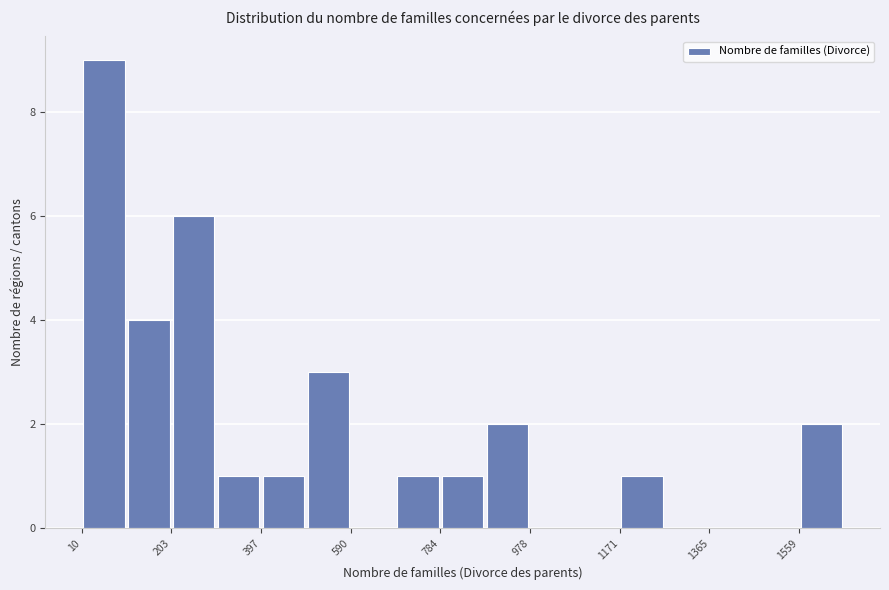

Reading left to right, list every bar in this chart as the range it spans on the x-axis followed by its height. Neither the bar edges nor the heights are printed on the chart, so give them approximately, as read against the axes.

20 to 100: 9
100 to 200: 4
200 to 300: 6
300 to 400: 1
400 to 500: 1
500 to 600: 3
600 to 680: 0
680 to 780: 1
780 to 880: 1
880 to 980: 2
980 to 1080: 0
1080 to 1180: 0
1180 to 1260: 1
1260 to 1360: 0
1360 to 1460: 0
1460 to 1560: 0
1560 to 1660: 2